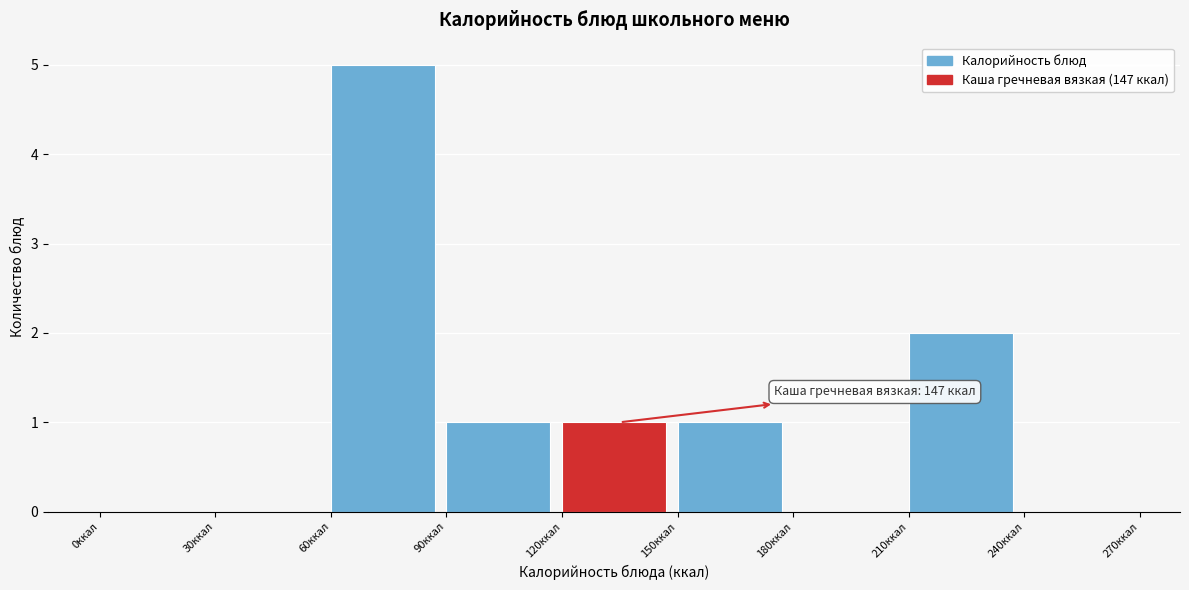

Over which range of the x-axis is the bar tallest?

60 to 90